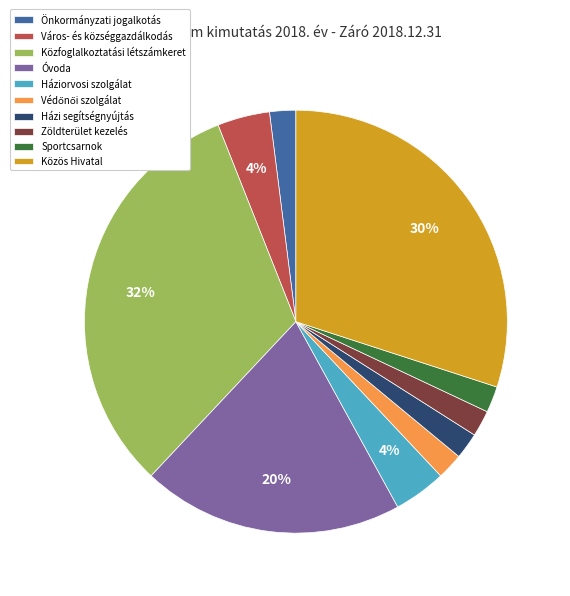

Which slice is the largest?

Közfoglalkoztatási létszámkeret